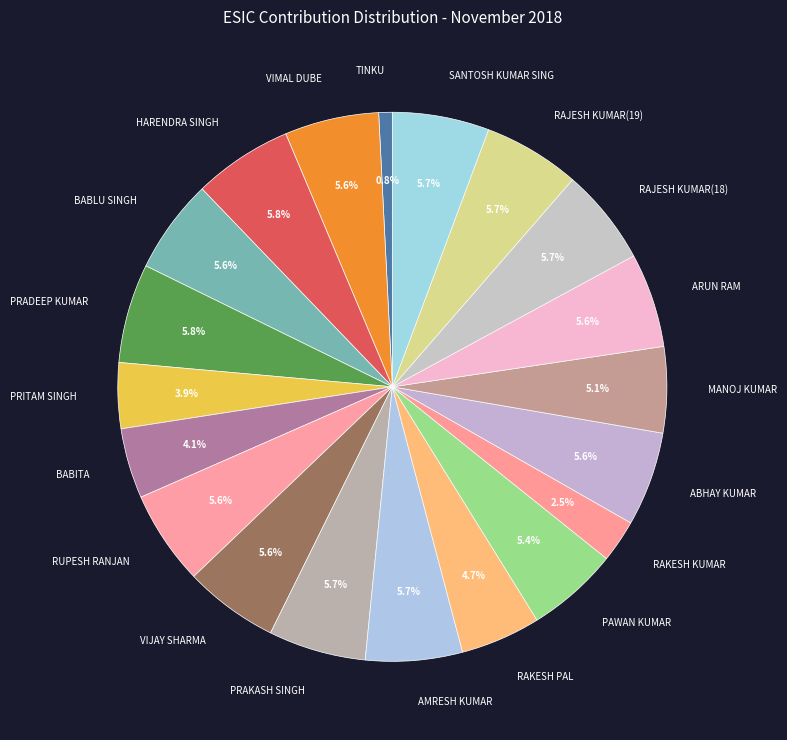

What is the smallest slice in the pie chart?

TINKU